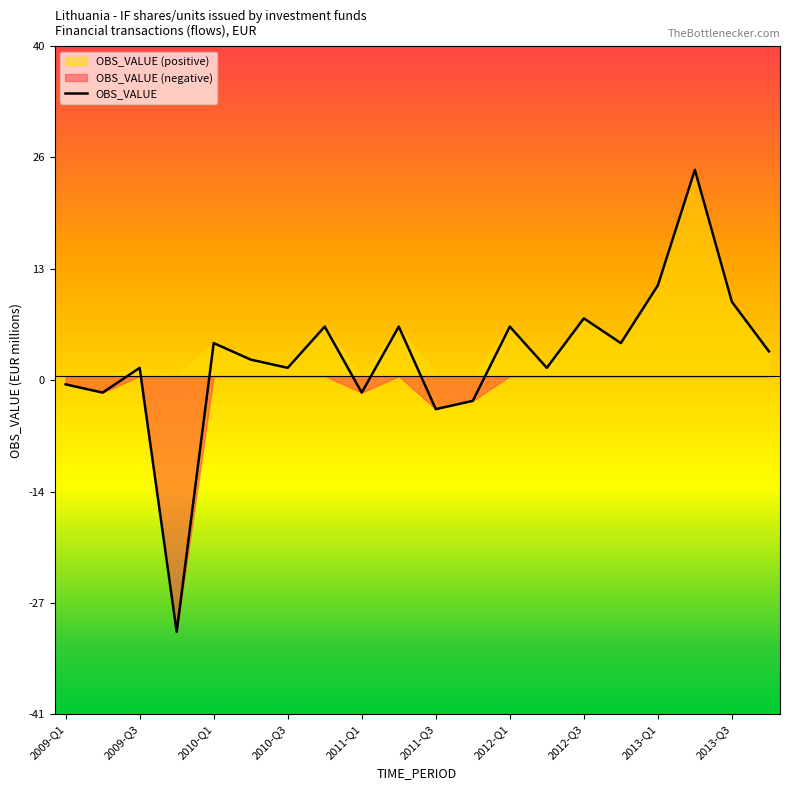

What is the average value?

2